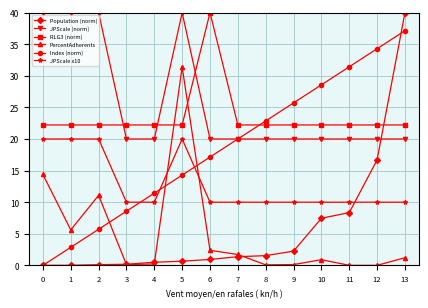

At which category does PercentAdherents reach its first local valley?

1